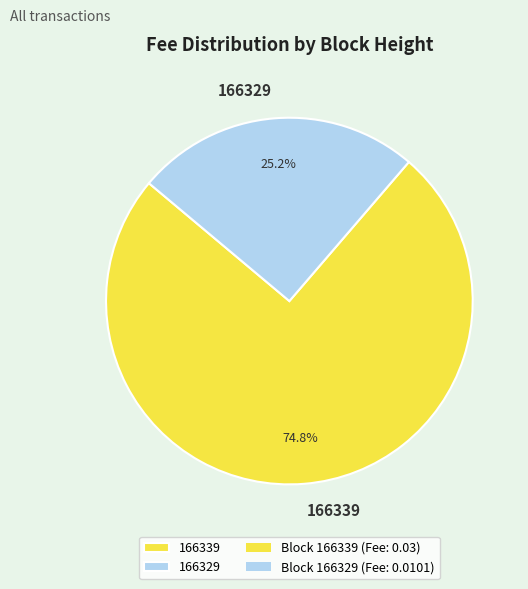

What portion of the pie excludes 166339?

25.2%